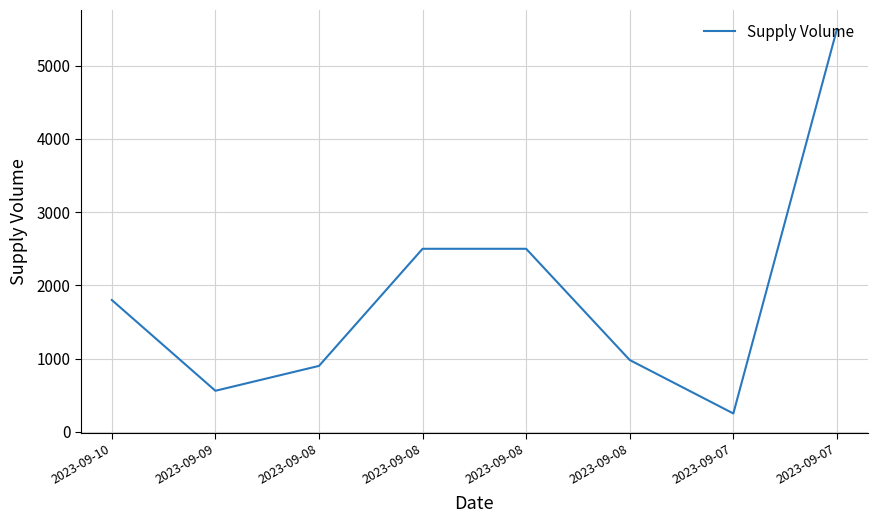

What is the maximum value shown in the chart?

5500